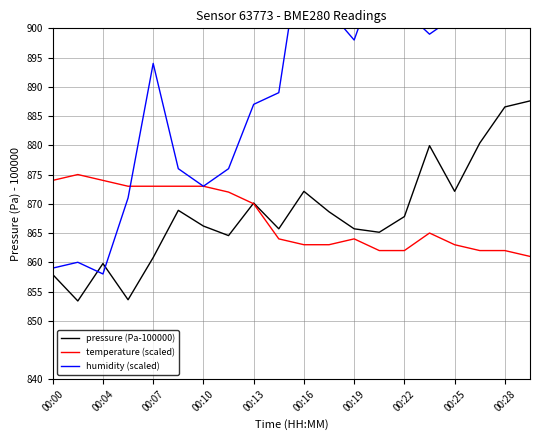

Is it true that humidity (scaled) equals 1463.1 at 11?

False